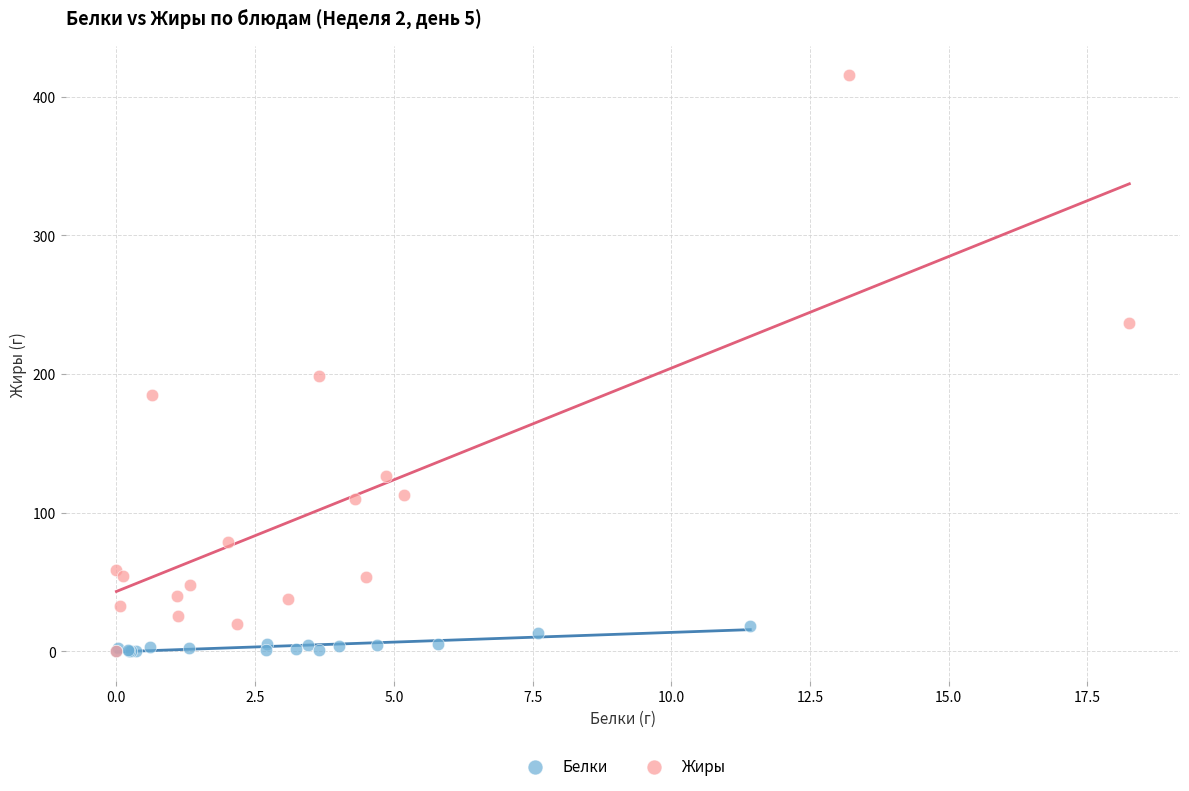

Which series has the largest Y range (max minus min)?

Жиры